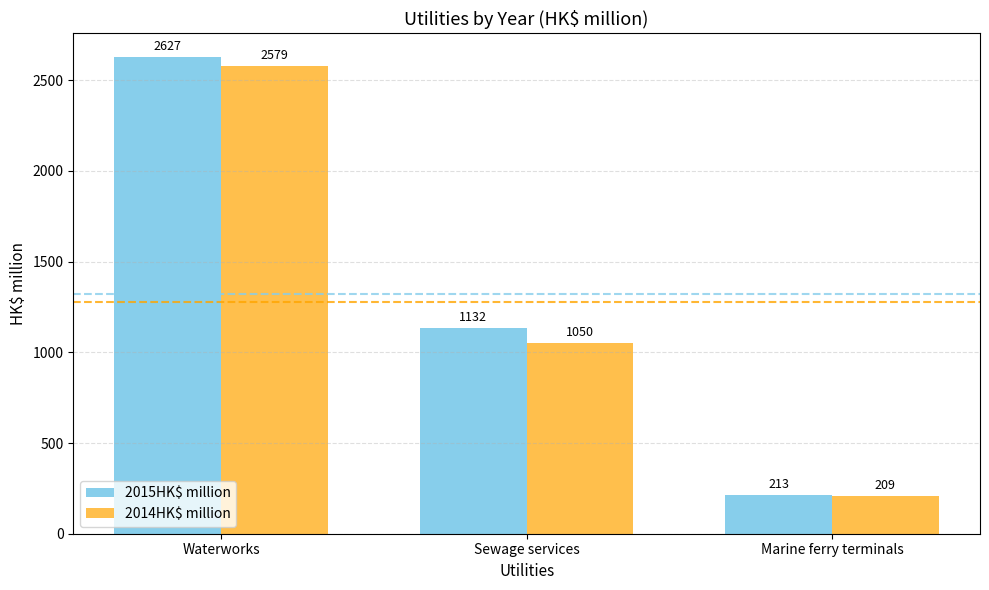

Reading left to right, transcribe all the data shown in this chart.

2015HK$ million: Waterworks=2627	Sewage services=1132	Marine ferry terminals=213
2014HK$ million: Waterworks=2579	Sewage services=1050	Marine ferry terminals=209